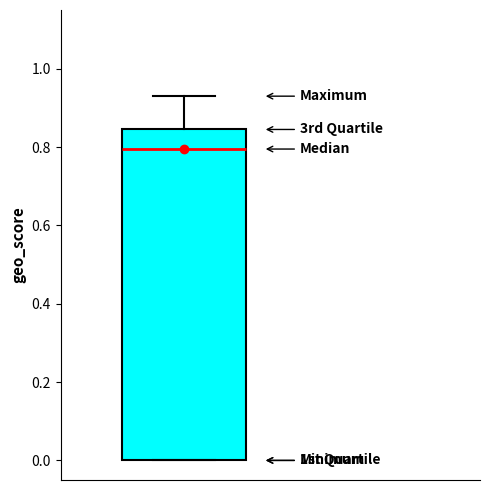

Read this box plot against the y-axis: the position of the median line, the range covered by the box, and the ends of both whiskers. The values are not printed on the chart, so give them approximately, as read against the axis.

median 0.80, box 0.00 to 0.84, whiskers 0.00 to 0.94